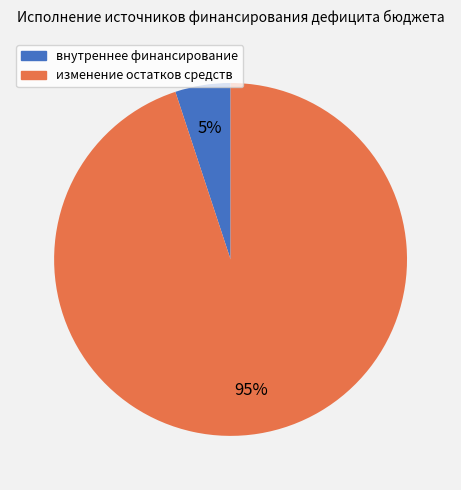

Combined, do изменение остатков средств and внутреннее финансирование account for over 50%?

Yes